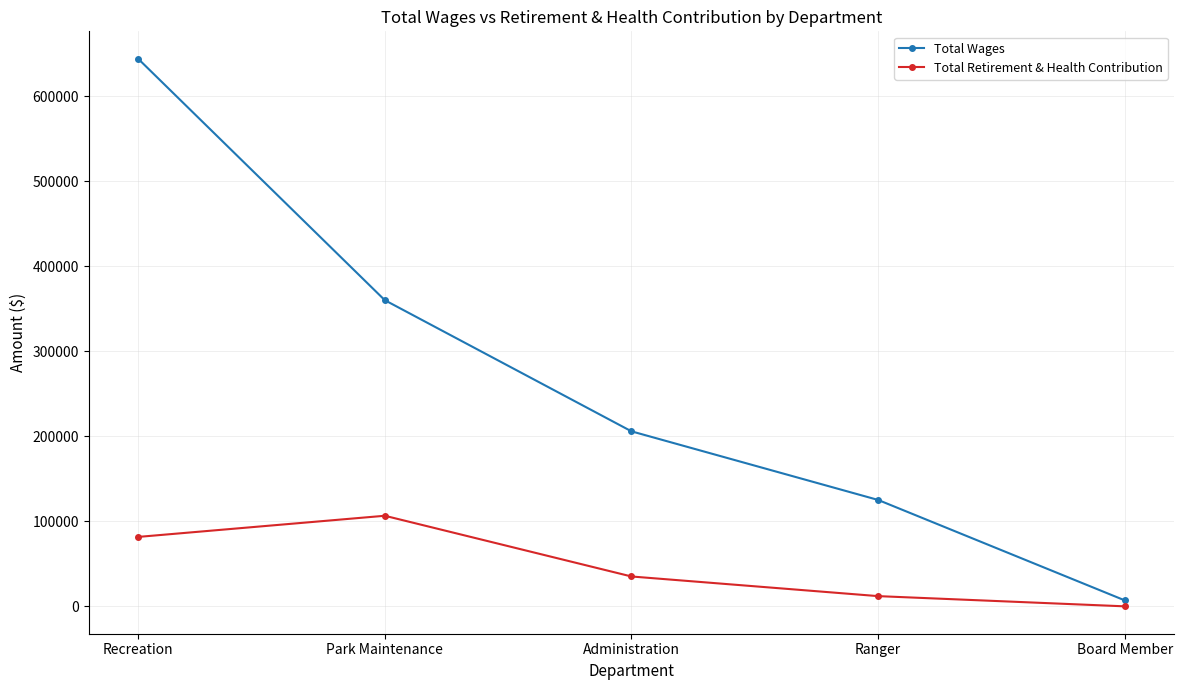

What position from the right is Park Maintenance?

4